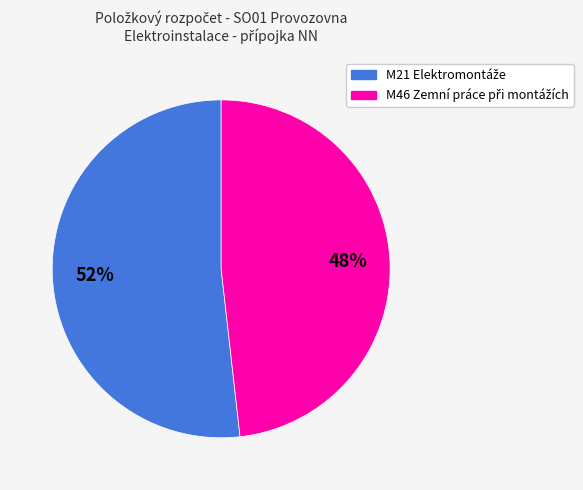

Is there any slice that represents more than half of the pie?

Yes